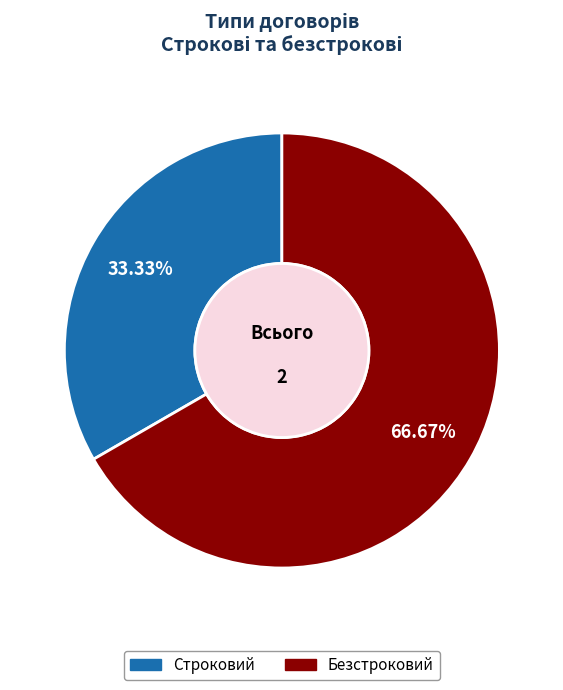

To the nearest percent, what portion does Строковий represent?

33%